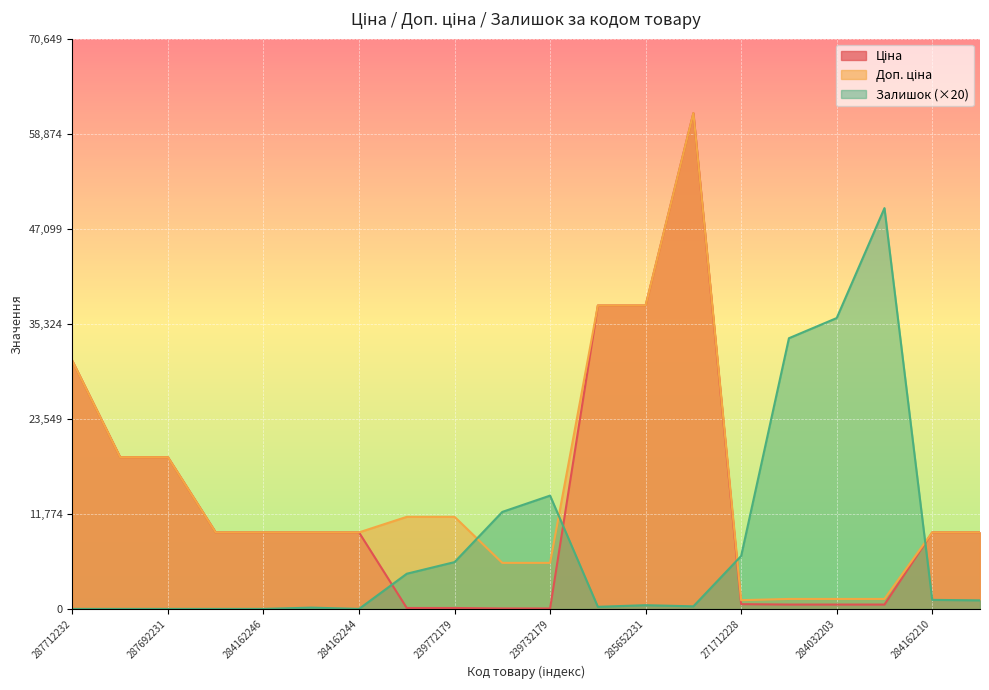

Between 271712228 and 284032203, which is larger?

271712228